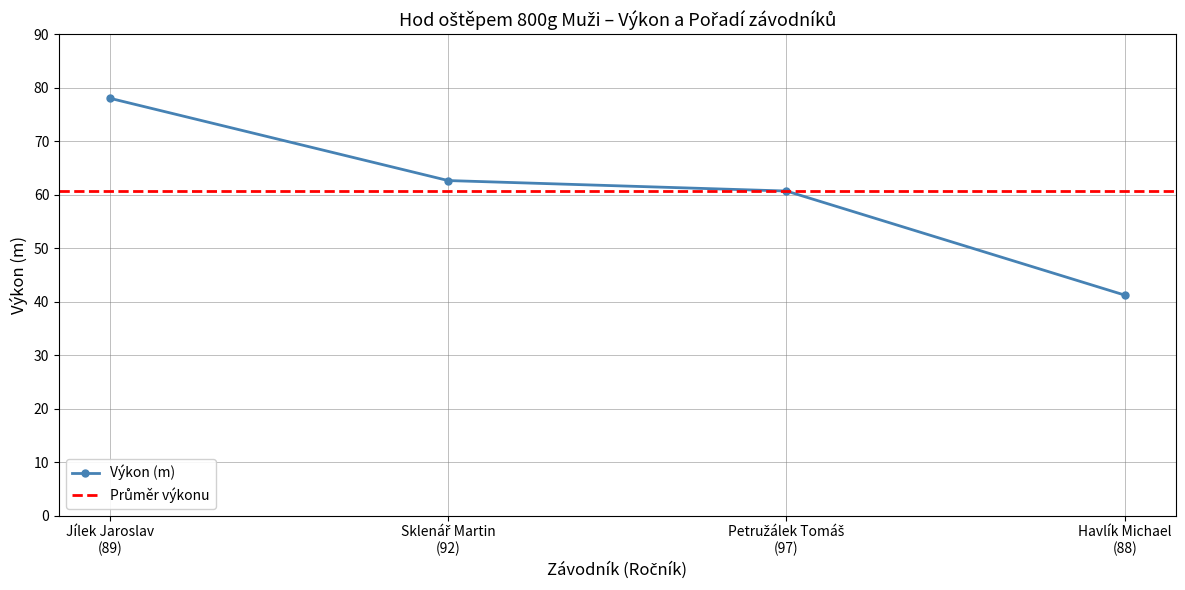

The chart shows a value of 56.1 at Havlík Michael
(88). True or false?

False